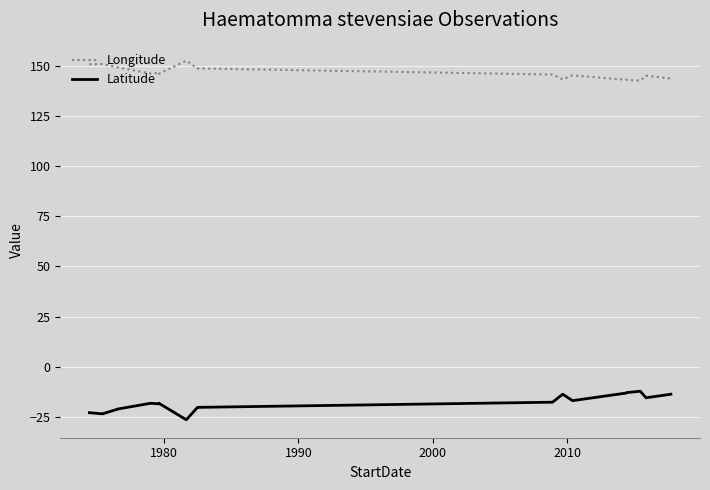

What is the value of the Latitude point at the 2nd from the left?

-23.5